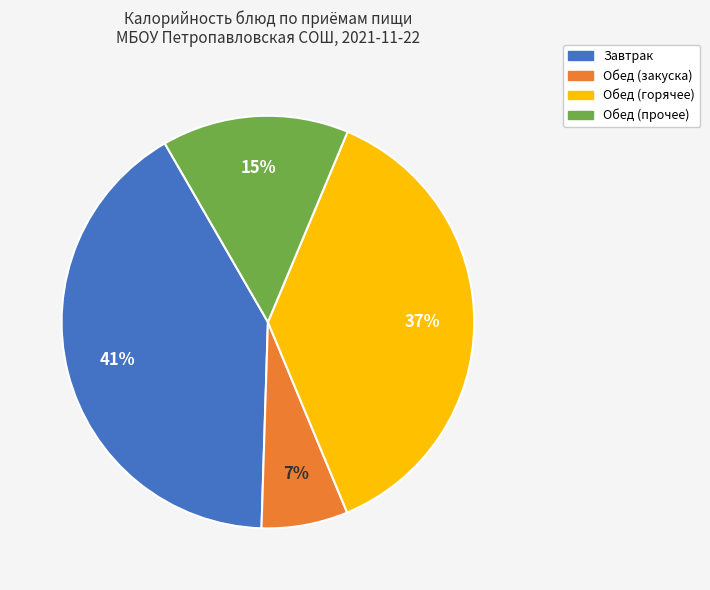

To the nearest percent, what is the average slice percentage?

25%